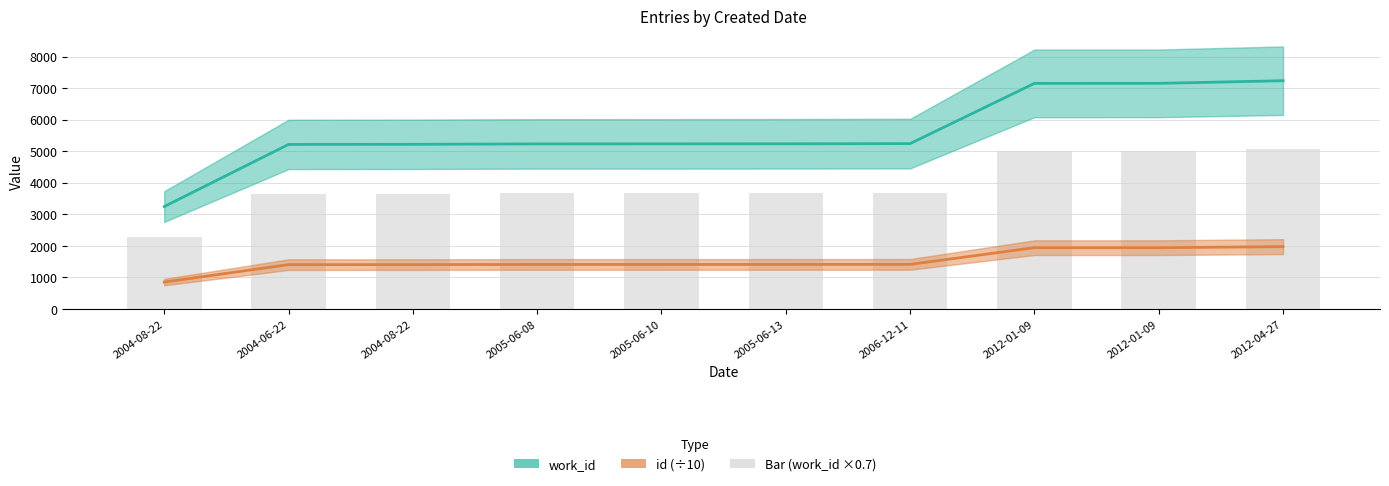

At which category does the chart reach its peak across all series?

2012-04-27